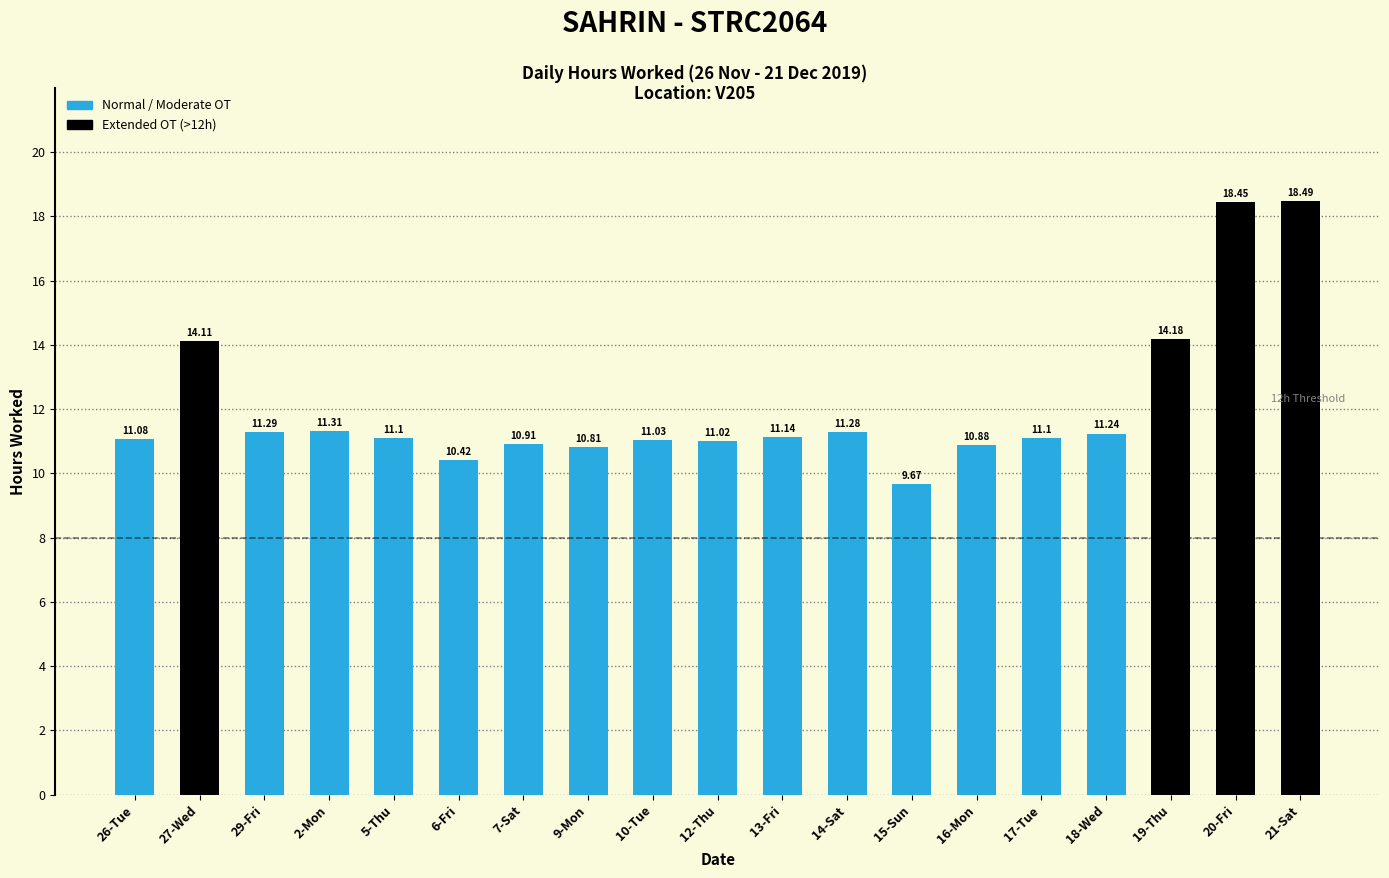

Does the chart contain stacked bars?

No